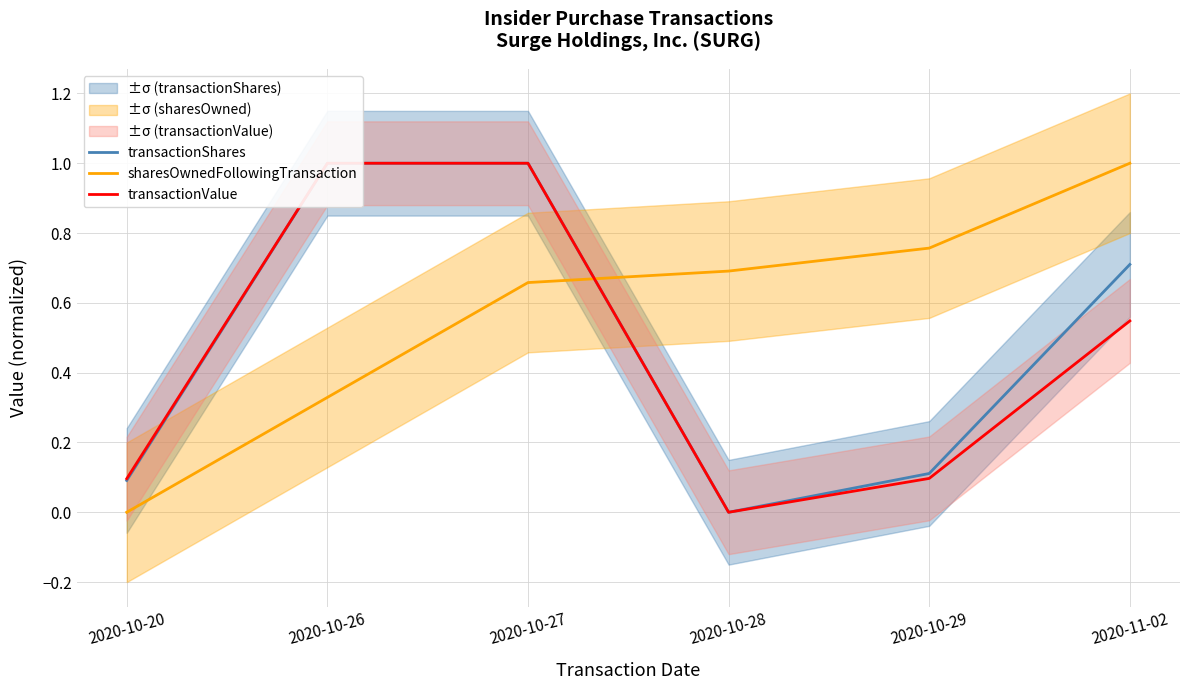

At which label does sharesOwnedFollowingTransaction reach its minimum?

2020-10-20